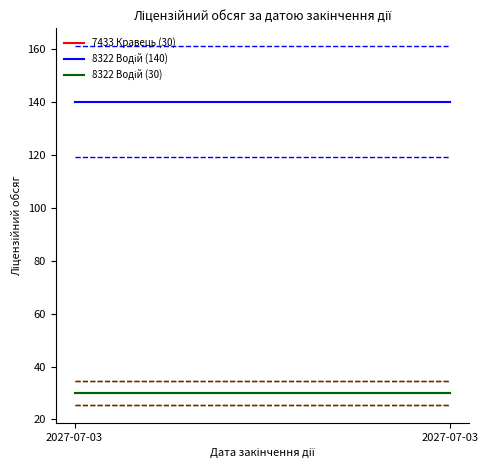

Reading left to right, what are all the values shown in this chart?

7433 Кравець (30): 30	30
8322 Водій (140): 140	140
8322 Водій (30): 30	30